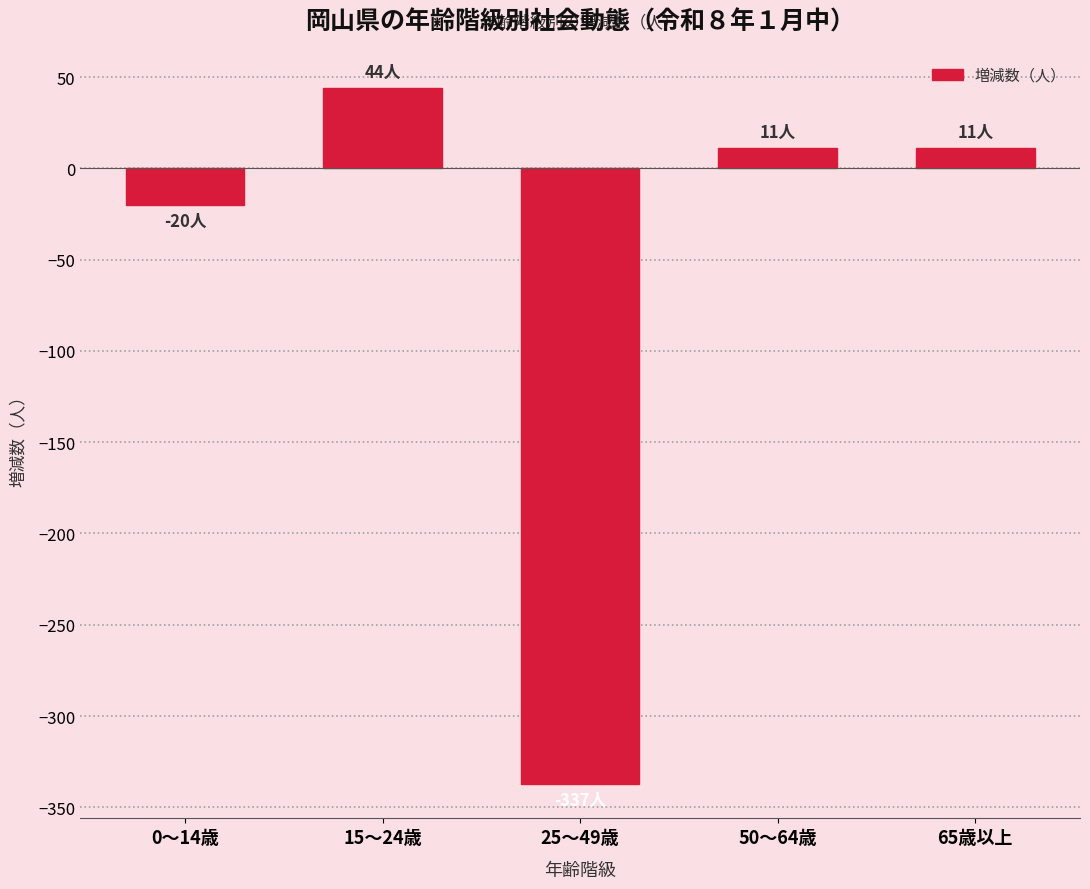

Reading left to right, what are all the values shown in this chart?

0～14歳=-20	15～24歳=44	25～49歳=-337	50～64歳=11	65歳以上=11